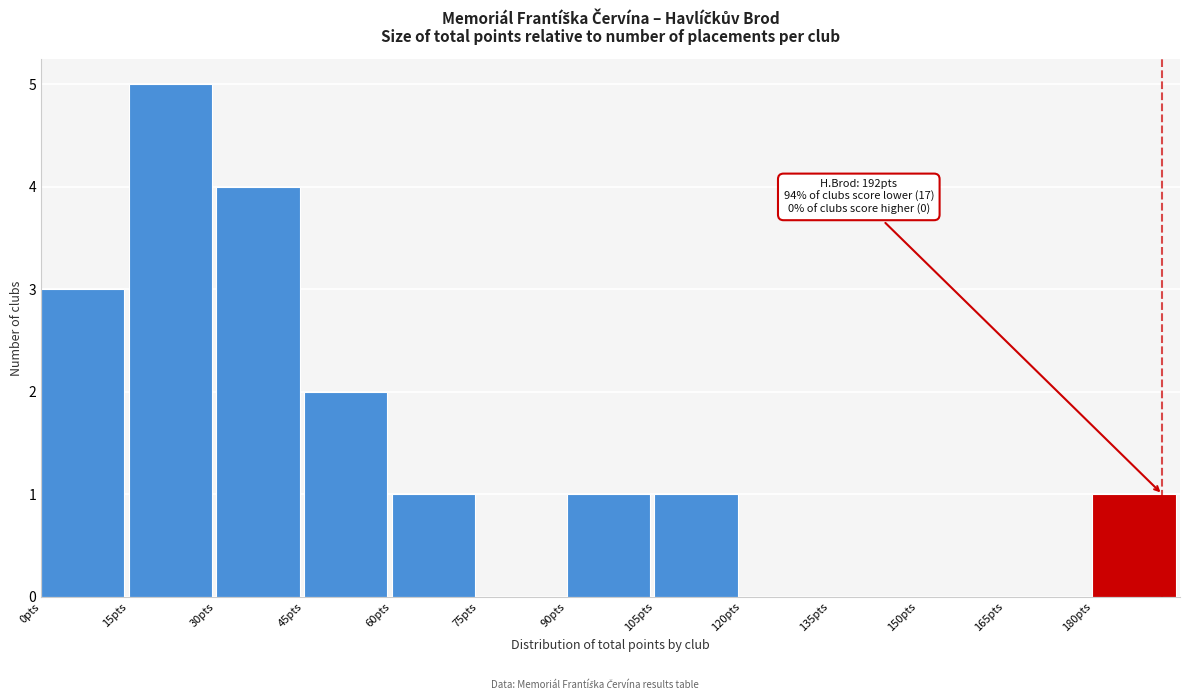

Which range on the x-axis has the tallest bar?

15 to 30